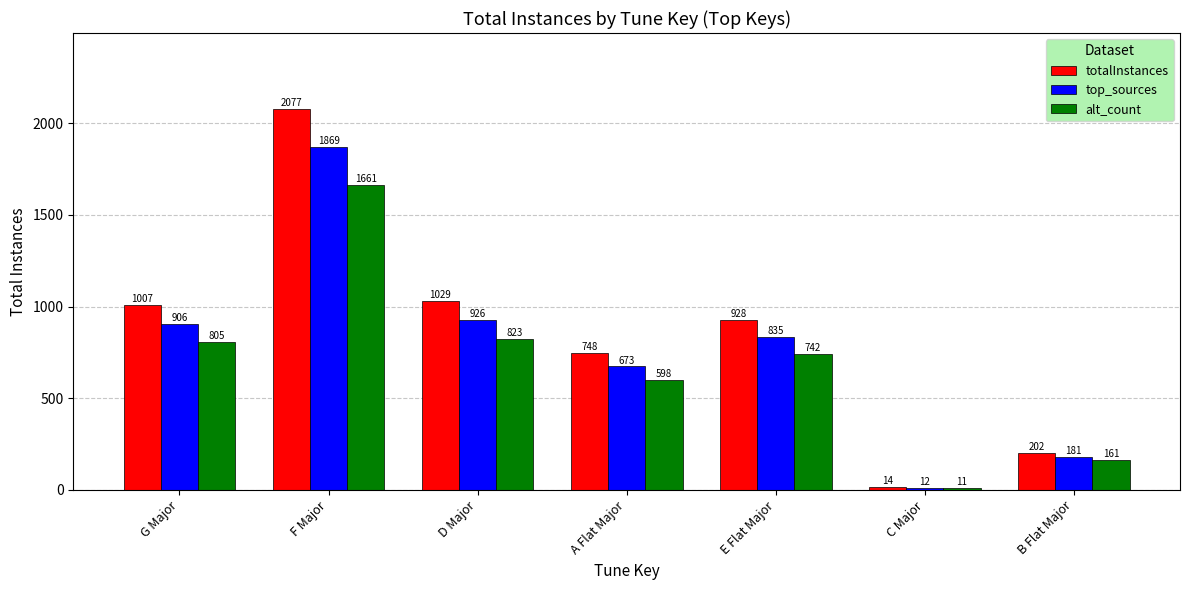

What is the difference between the totalInstances values at D Major and B Flat Major?

827.0